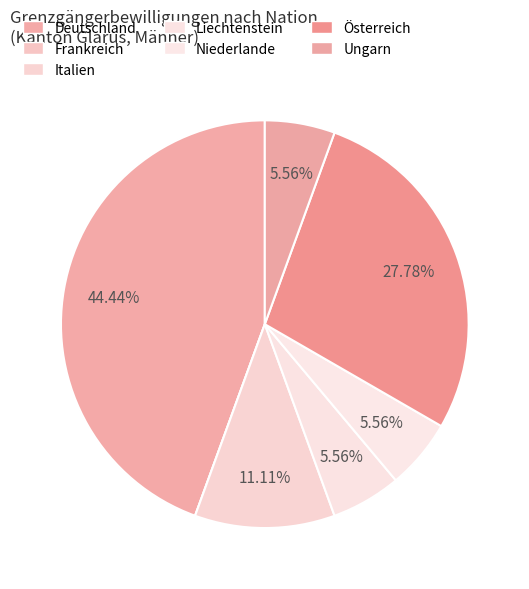

What percentage is the Italien slice, to the nearest percent?

11%